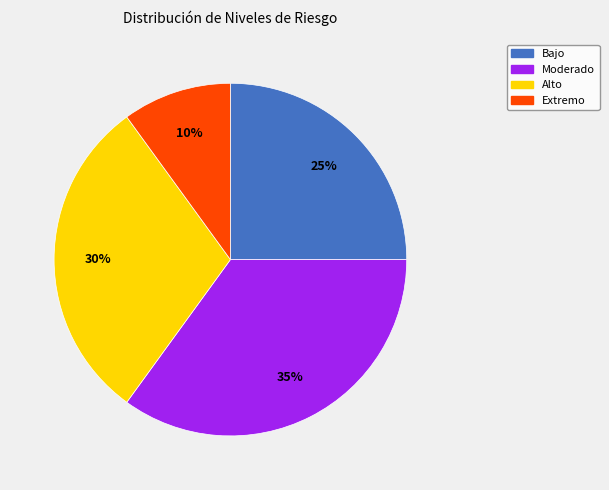

The Moderado slice represents 47% of the pie. True or false?

False